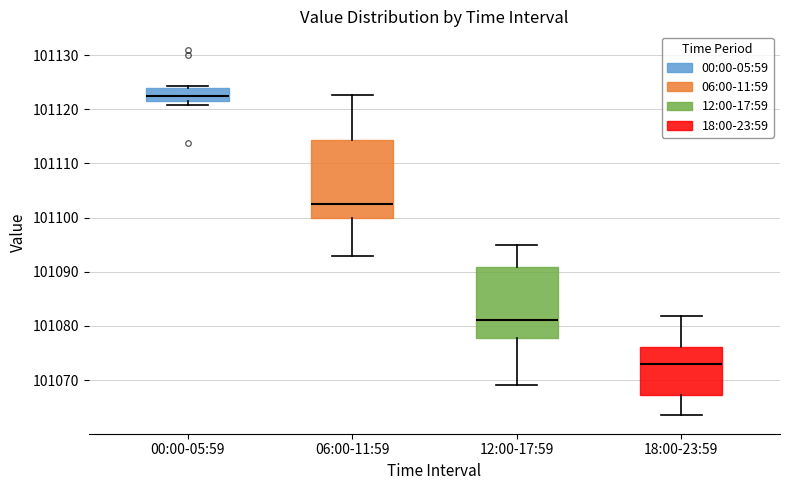

Reading left to right, transcribe this box plot: for each box, give where its median line is, the range the box spans, and where its two whiskers end, as read against the y-axis. The values are not printed on the chart, so give them approximately, as read against the axis.

00:00-05:59: median 101122 (inside the box), box 101122 to 101124, whiskers 101121 to 101124 (just above the box's upper edge)
06:00-11:59: median 101103, box 101100 to 101114, whiskers 101093 to 101123
12:00-17:59: median 101081, box 101078 to 101091, whiskers 101069 to 101095
18:00-23:59: median 101073, box 101067 to 101076, whiskers 101063 to 101082